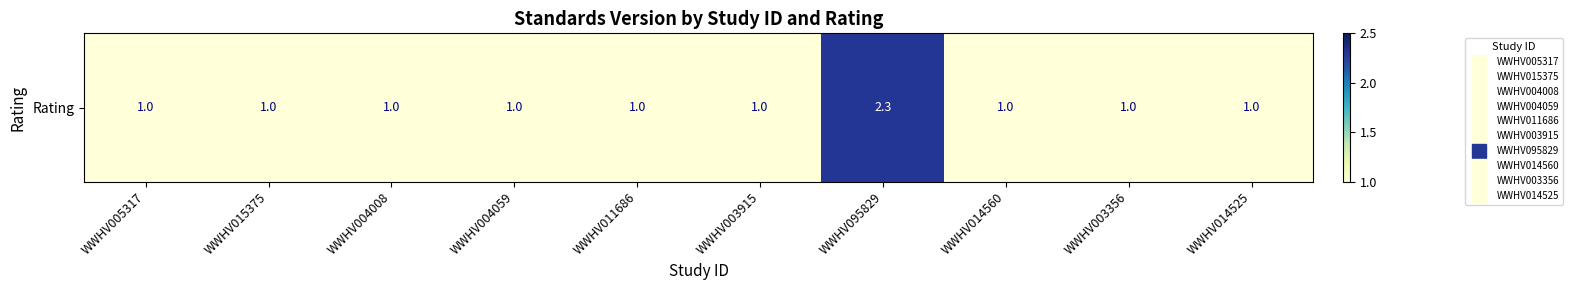

How many distinct data groups are displayed?

1